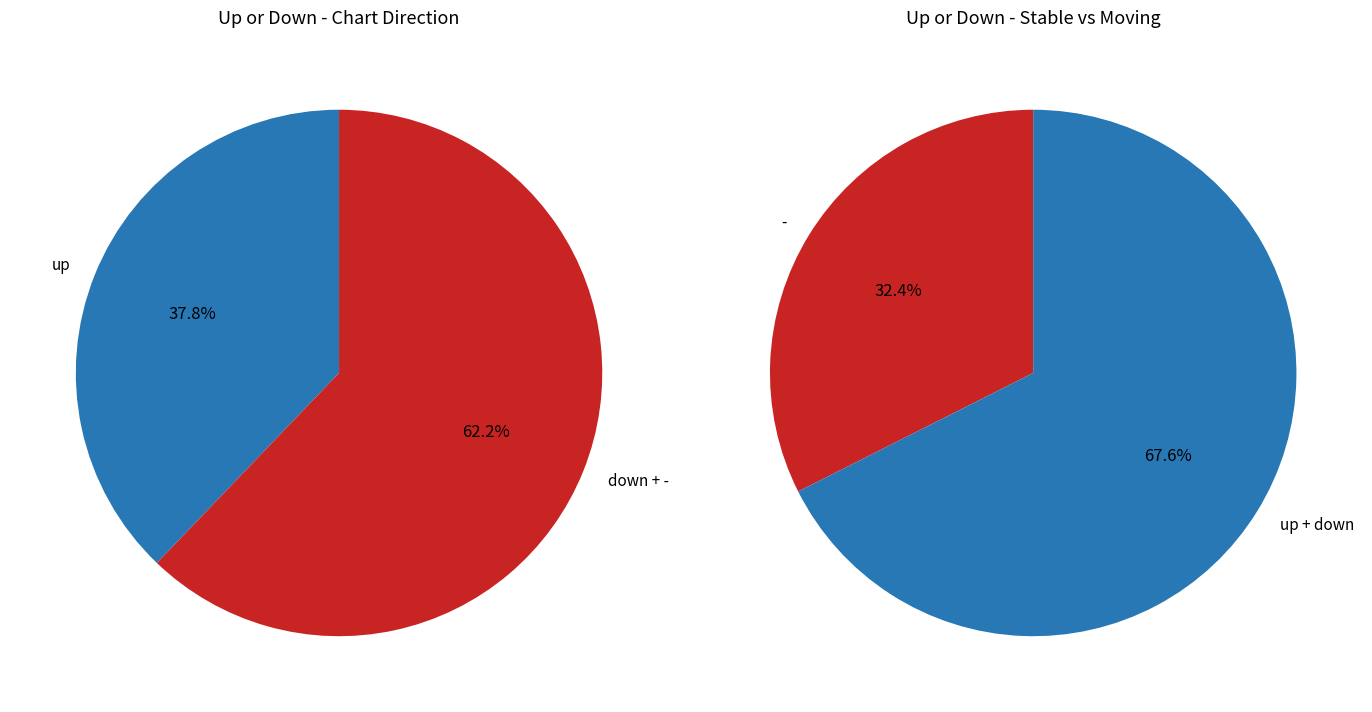

How many segments does this pie chart have?

3